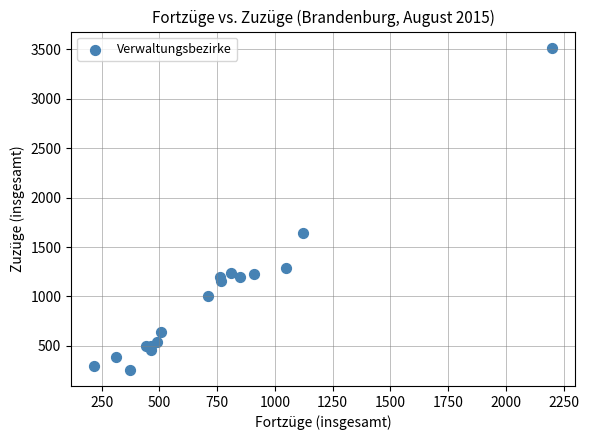

What Y value in the scatter plot is closest to 1887?

1644